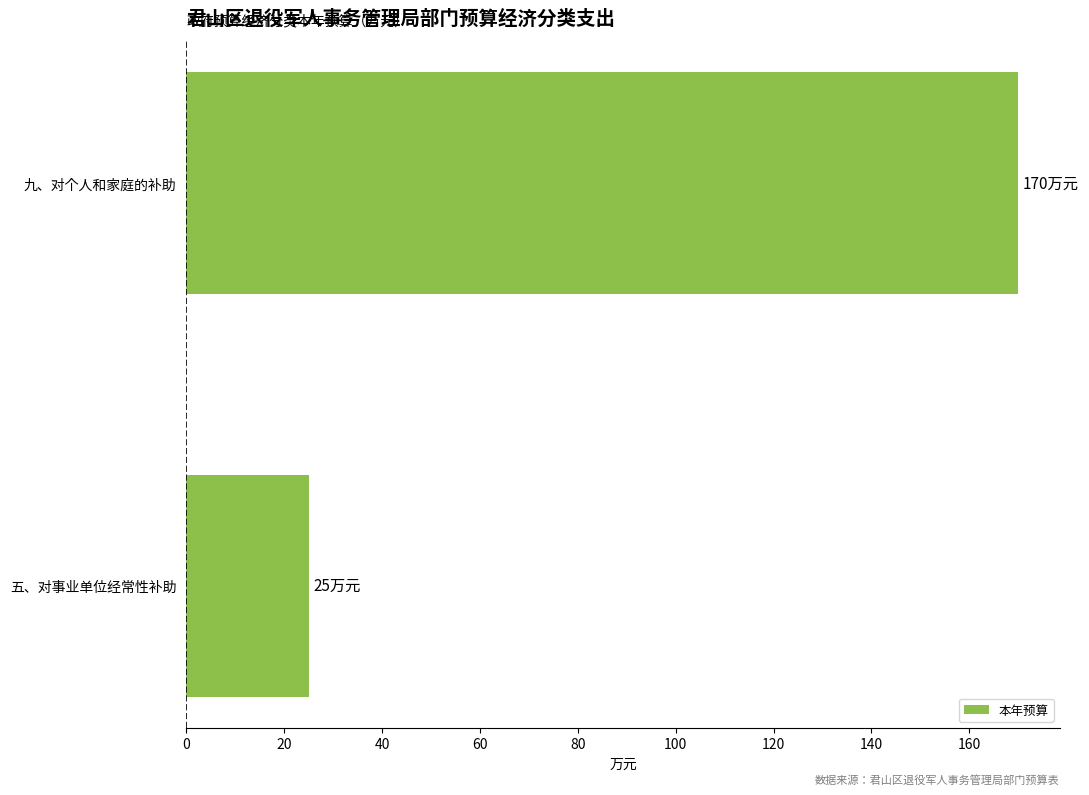

Reading top to bottom, list all the values displayed in this chart.

170	25